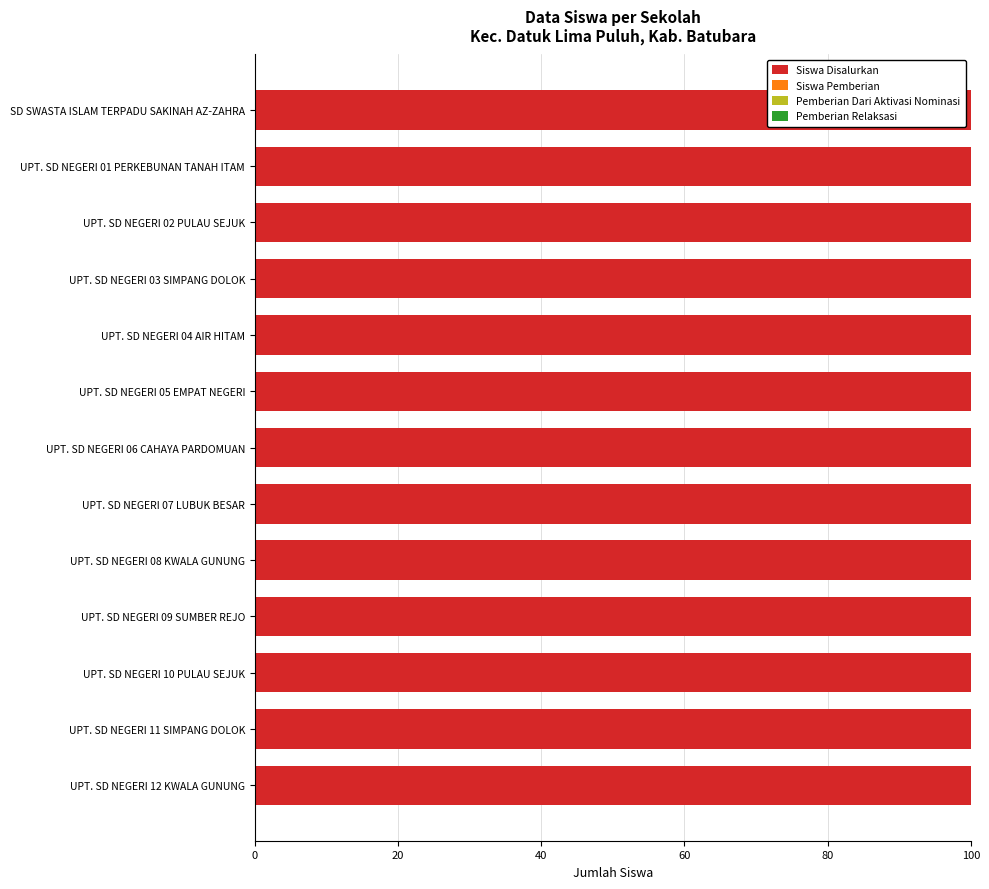

Reading left to right, transcribe all the data shown in this chart.

Siswa Disalurkan: SD SWASTA ISLAM TERPADU SAKINAH AZ-ZAHRA=19	UPT. SD NEGERI 01 PERKEBUNAN TANAH ITAM=29	UPT. SD NEGERI 02 PULAU SEJUK=55	UPT. SD NEGERI 03 SIMPANG DOLOK=86	UPT. SD NEGERI 04 AIR HITAM=130	UPT. SD NEGERI 05 EMPAT NEGERI=82	UPT. SD NEGERI 06 CAHAYA PARDOMUAN=57	UPT. SD NEGERI 07 LUBUK BESAR=60	UPT. SD NEGERI 08 KWALA GUNUNG=40	UPT. SD NEGERI 09 SUMBER REJO=34	UPT. SD NEGERI 10 PULAU SEJUK=98	UPT. SD NEGERI 11 SIMPANG DOLOK=38	UPT. SD NEGERI 12 KWALA GUNUNG=22
Siswa Pemberian: SD SWASTA ISLAM TERPADU SAKINAH AZ-ZAHRA=19	UPT. SD NEGERI 01 PERKEBUNAN TANAH ITAM=29	UPT. SD NEGERI 02 PULAU SEJUK=55	UPT. SD NEGERI 03 SIMPANG DOLOK=86	UPT. SD NEGERI 04 AIR HITAM=130	UPT. SD NEGERI 05 EMPAT NEGERI=82	UPT. SD NEGERI 06 CAHAYA PARDOMUAN=57	UPT. SD NEGERI 07 LUBUK BESAR=60	UPT. SD NEGERI 08 KWALA GUNUNG=40	UPT. SD NEGERI 09 SUMBER REJO=34	UPT. SD NEGERI 10 PULAU SEJUK=98	UPT. SD NEGERI 11 SIMPANG DOLOK=38	UPT. SD NEGERI 12 KWALA GUNUNG=22
Pemberian Dari Aktivasi Nominasi: SD SWASTA ISLAM TERPADU SAKINAH AZ-ZAHRA=0	UPT. SD NEGERI 01 PERKEBUNAN TANAH ITAM=0	UPT. SD NEGERI 02 PULAU SEJUK=0	UPT. SD NEGERI 03 SIMPANG DOLOK=0	UPT. SD NEGERI 04 AIR HITAM=0	UPT. SD NEGERI 05 EMPAT NEGERI=0	UPT. SD NEGERI 06 CAHAYA PARDOMUAN=0	UPT. SD NEGERI 07 LUBUK BESAR=0	UPT. SD NEGERI 08 KWALA GUNUNG=0	UPT. SD NEGERI 09 SUMBER REJO=0	UPT. SD NEGERI 10 PULAU SEJUK=0	UPT. SD NEGERI 11 SIMPANG DOLOK=0	UPT. SD NEGERI 12 KWALA GUNUNG=0
Pemberian Relaksasi: SD SWASTA ISLAM TERPADU SAKINAH AZ-ZAHRA=0	UPT. SD NEGERI 01 PERKEBUNAN TANAH ITAM=0	UPT. SD NEGERI 02 PULAU SEJUK=0	UPT. SD NEGERI 03 SIMPANG DOLOK=0	UPT. SD NEGERI 04 AIR HITAM=0	UPT. SD NEGERI 05 EMPAT NEGERI=0	UPT. SD NEGERI 06 CAHAYA PARDOMUAN=0	UPT. SD NEGERI 07 LUBUK BESAR=0	UPT. SD NEGERI 08 KWALA GUNUNG=0	UPT. SD NEGERI 09 SUMBER REJO=0	UPT. SD NEGERI 10 PULAU SEJUK=0	UPT. SD NEGERI 11 SIMPANG DOLOK=0	UPT. SD NEGERI 12 KWALA GUNUNG=0